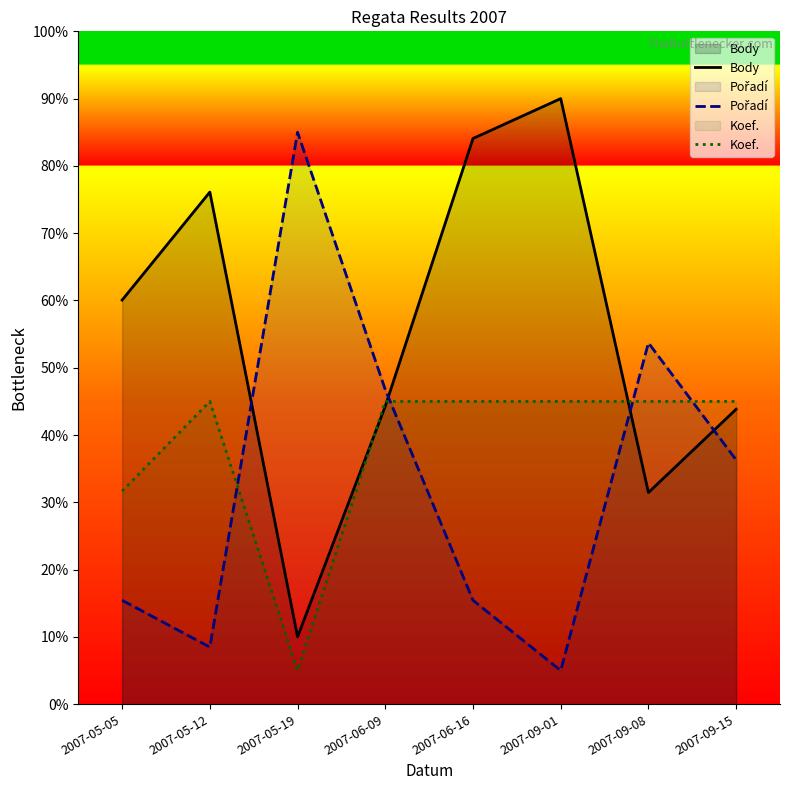

List the series in order of their peak value, highest first.

Body, Pořadí, Koef.